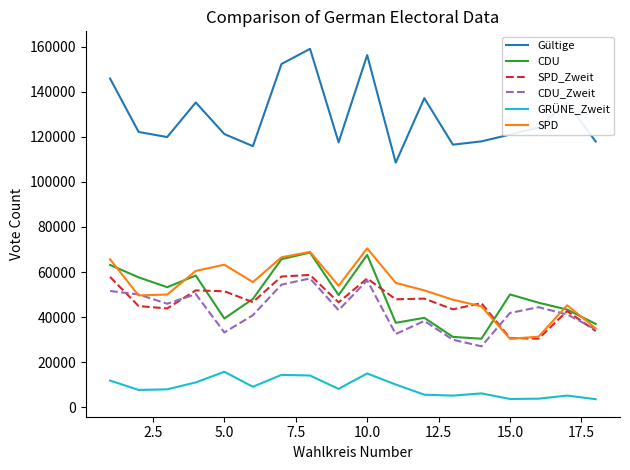

True or false: CDU and GRÜNE_Zweit intersect in this chart.

False